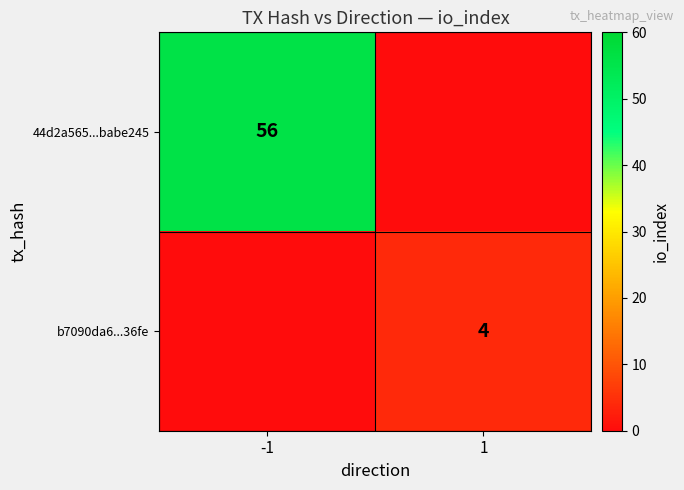

The value of b7090da6...36fe at 1 is 2. True or false?

False